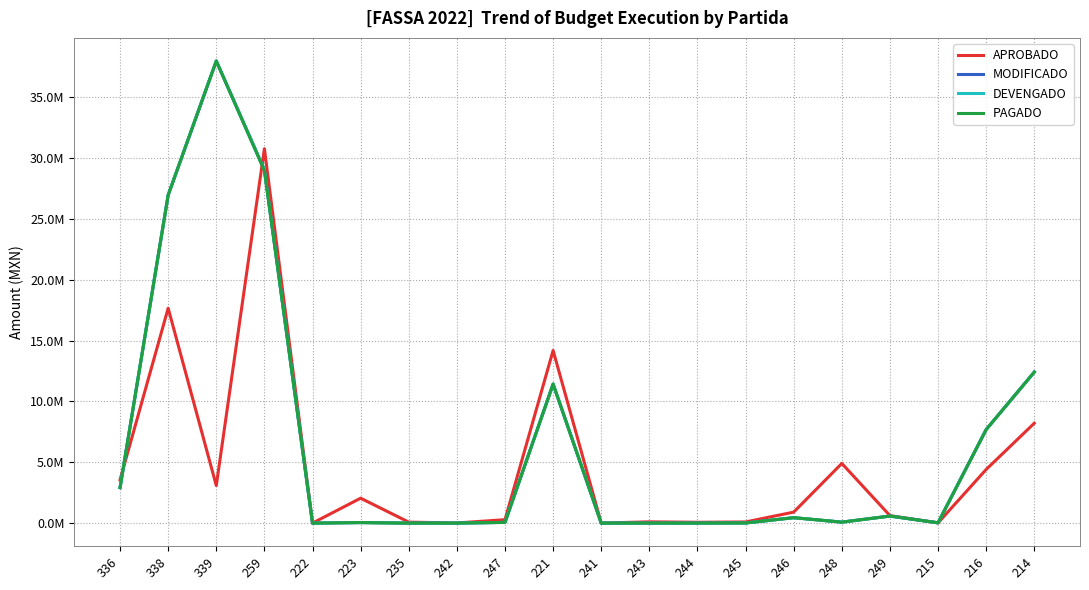

Does the chart have visible grid lines?

Yes